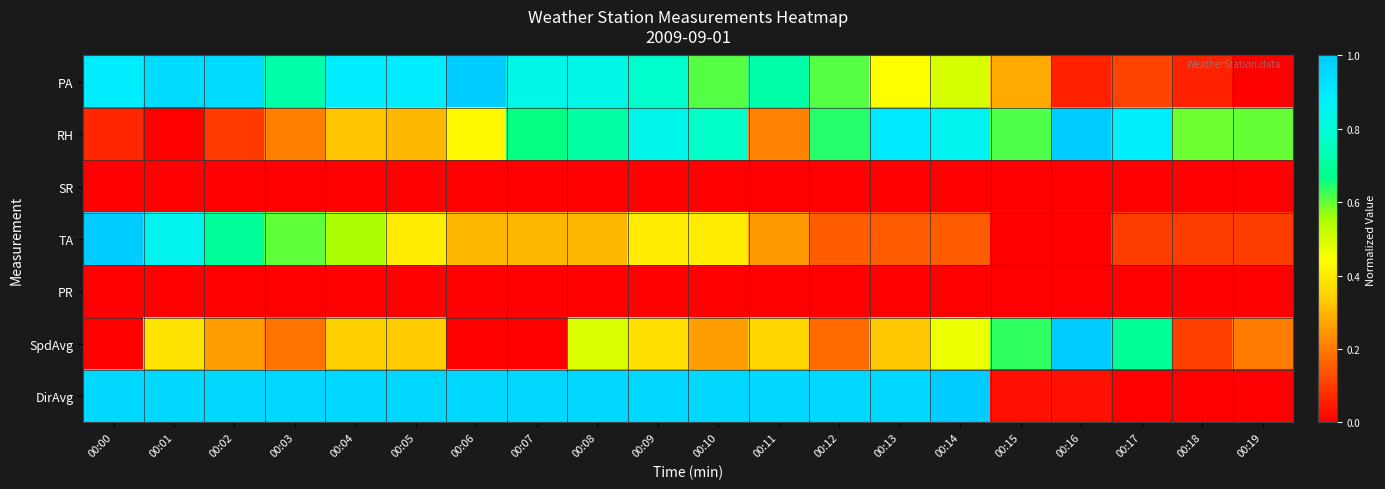

What is the spread (max minus min) of values at 00:13?

1.0